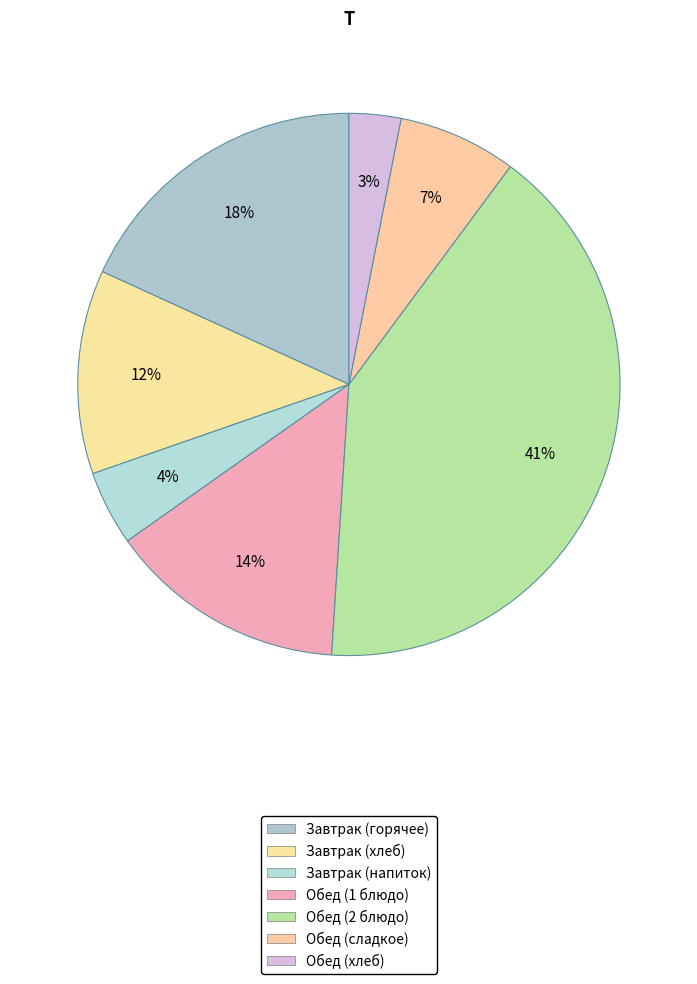

To the nearest percent, what is the difference between the largest and smallest slice percentages?

38%